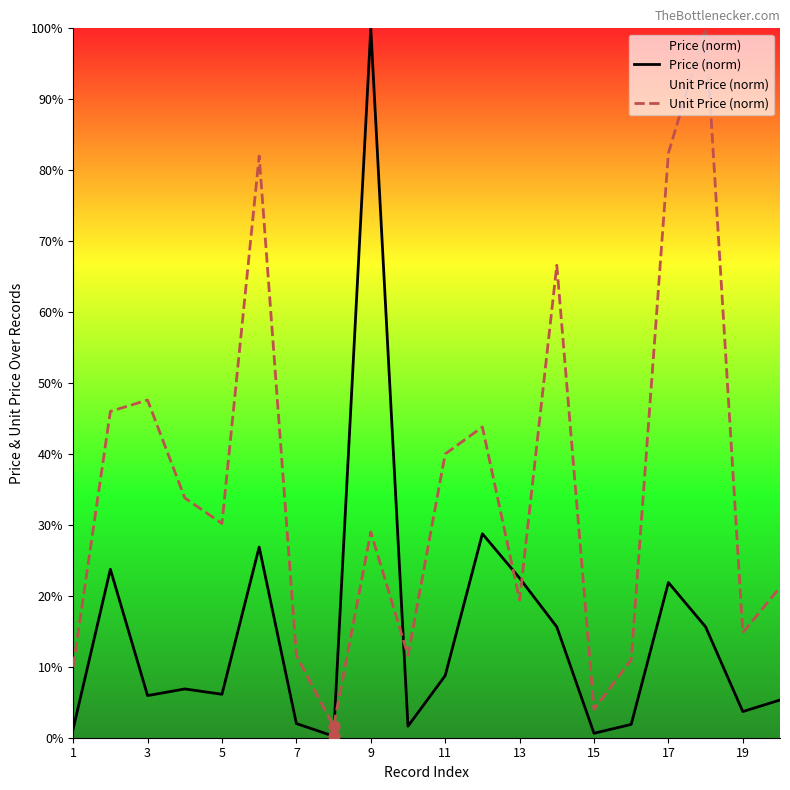

Is the value of Unit Price (norm) at 19 greater than the value of Price (norm) at 11?

Yes